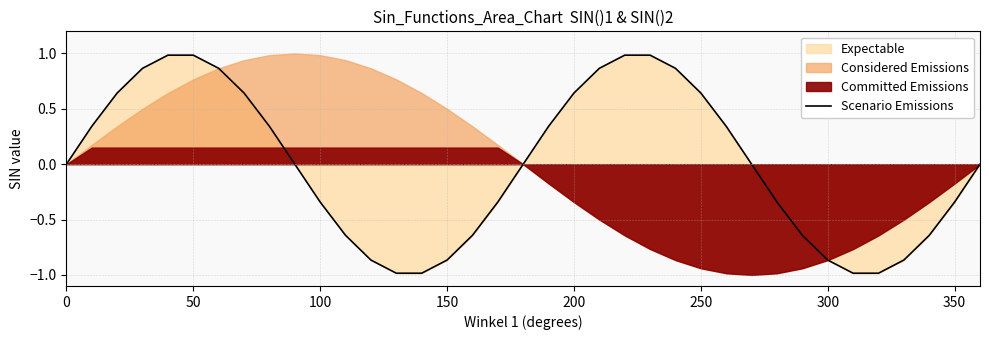

Is it true that Scenario Emissions equals -0.5 at 150?

False